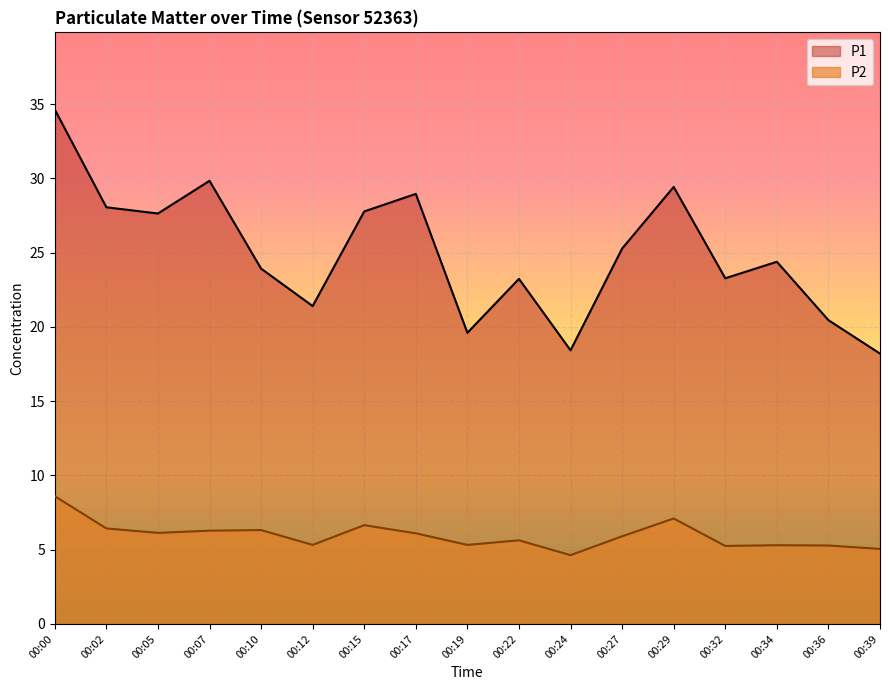

Reading left to right, list all the values displayed in this chart.

P1: 34.6	28.1	27.6	29.8	23.9	21.4	27.8	28.9	19.6	23.2	18.4	25.3	29.4	23.3	24.4	20.4	18.2
P2: 8.6	6.4	6.1	6.3	6.3	5.3	6.7	6.1	5.3	5.6	4.6	5.9	7.1	5.2	5.3	5.3	5.0